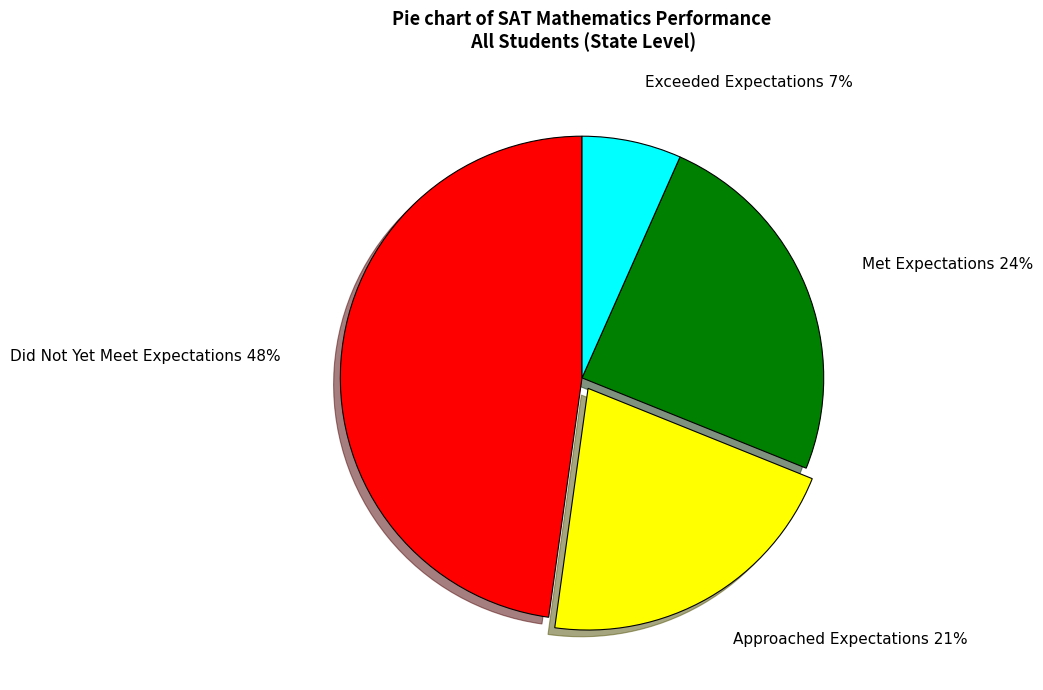

To the nearest percent, what is the difference between the largest and smallest slice percentages?

41%